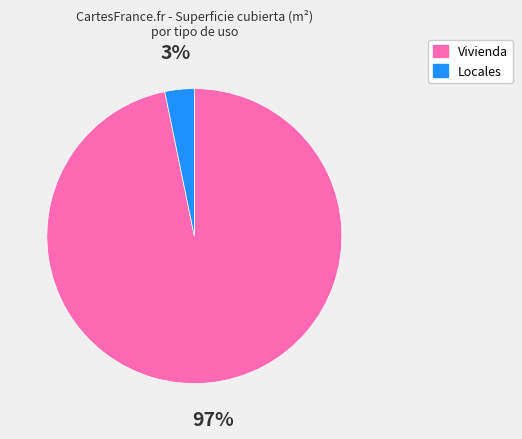

Is there any slice that represents more than half of the pie?

Yes